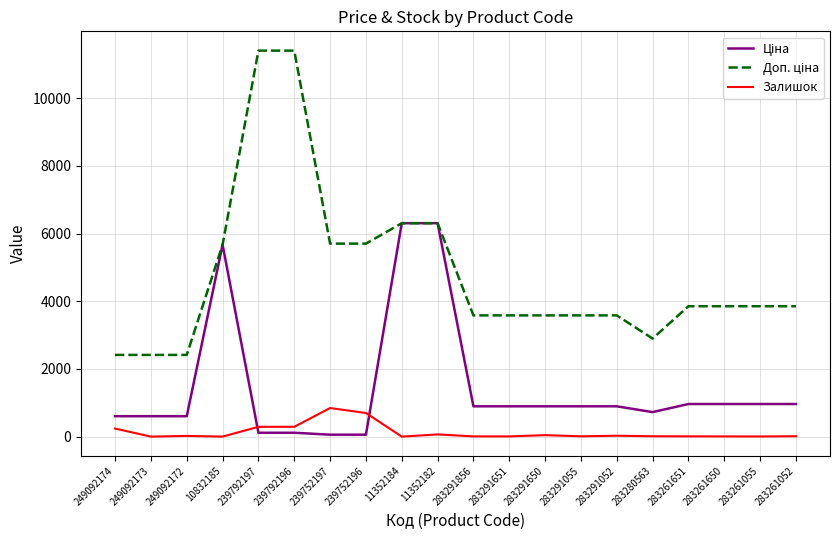

Where does the Залишок series first go above 12?

249092174